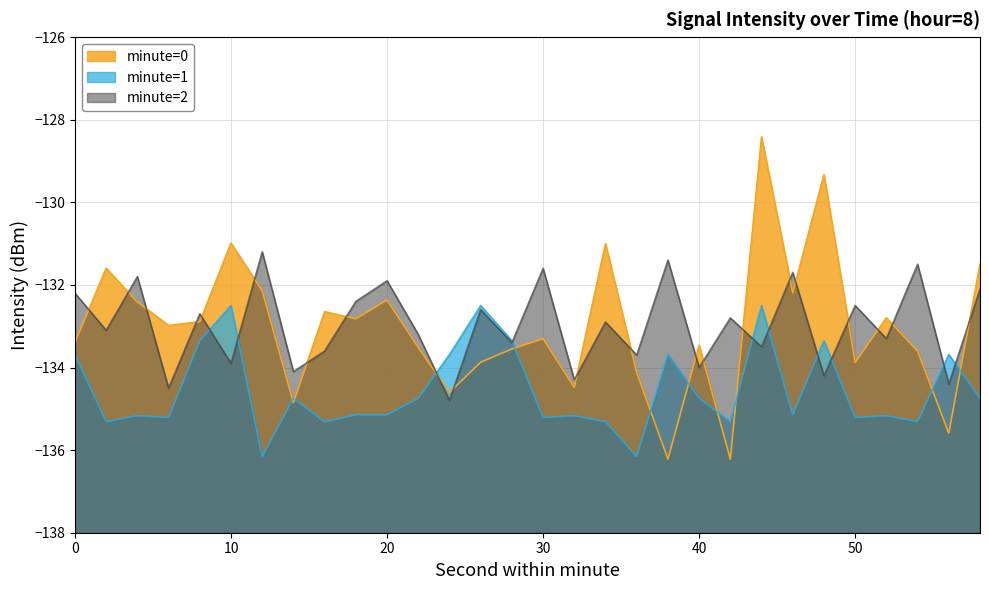

Rank the series at 48 from lowest to highest value.

minute_2, minute_1, minute_0